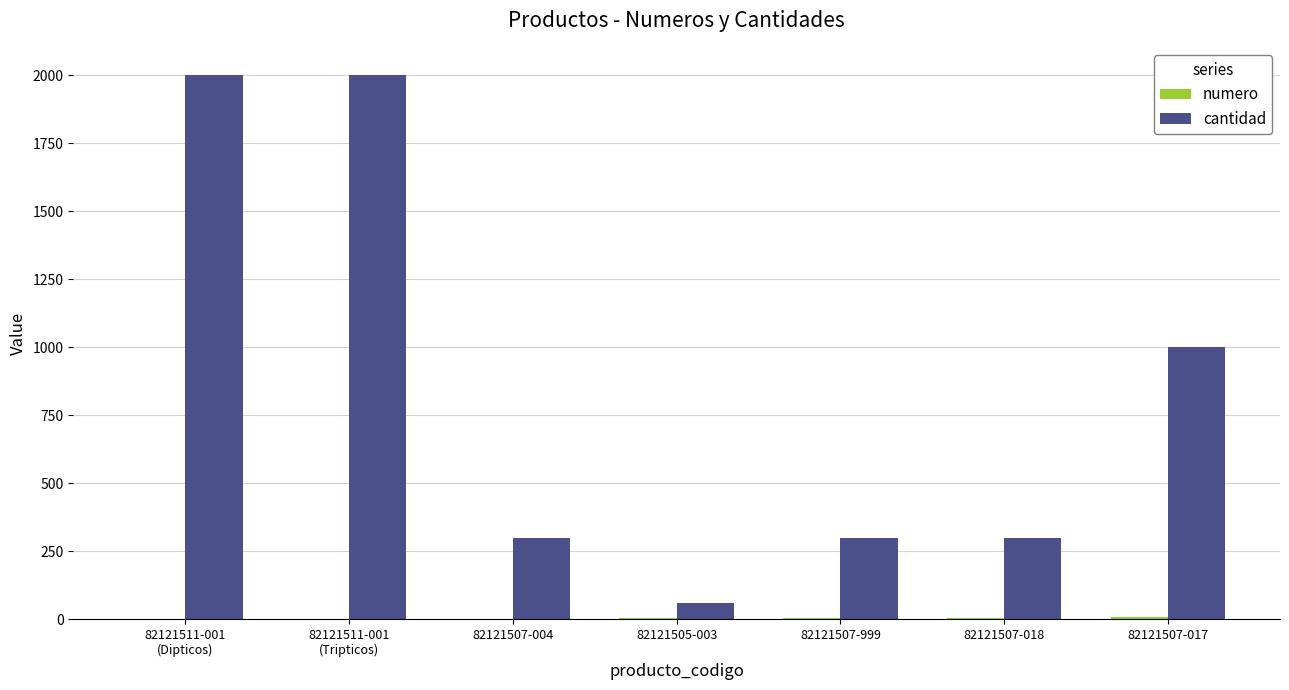

Where is cantidad nearest to the value 1030?

82121507-017